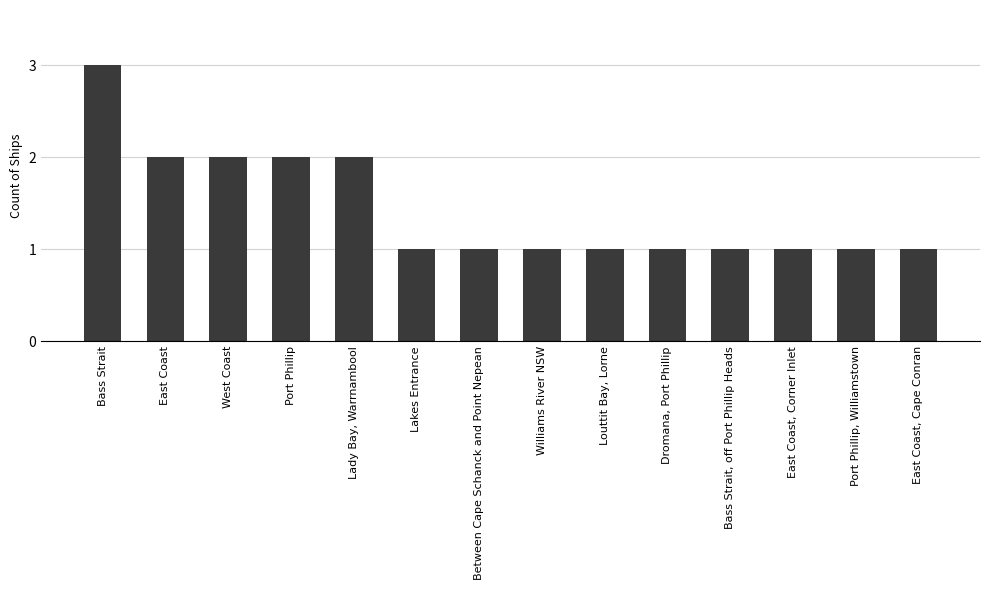

Are the bars grouped side by side (vs. stacked)?

No